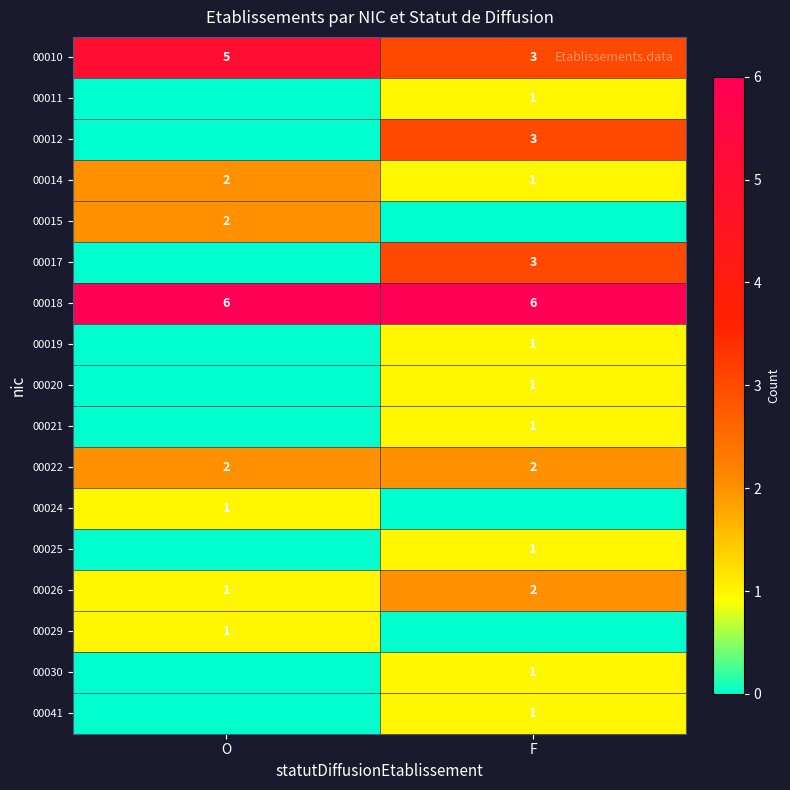

The value of 00014 at O is 2. True or false?

True